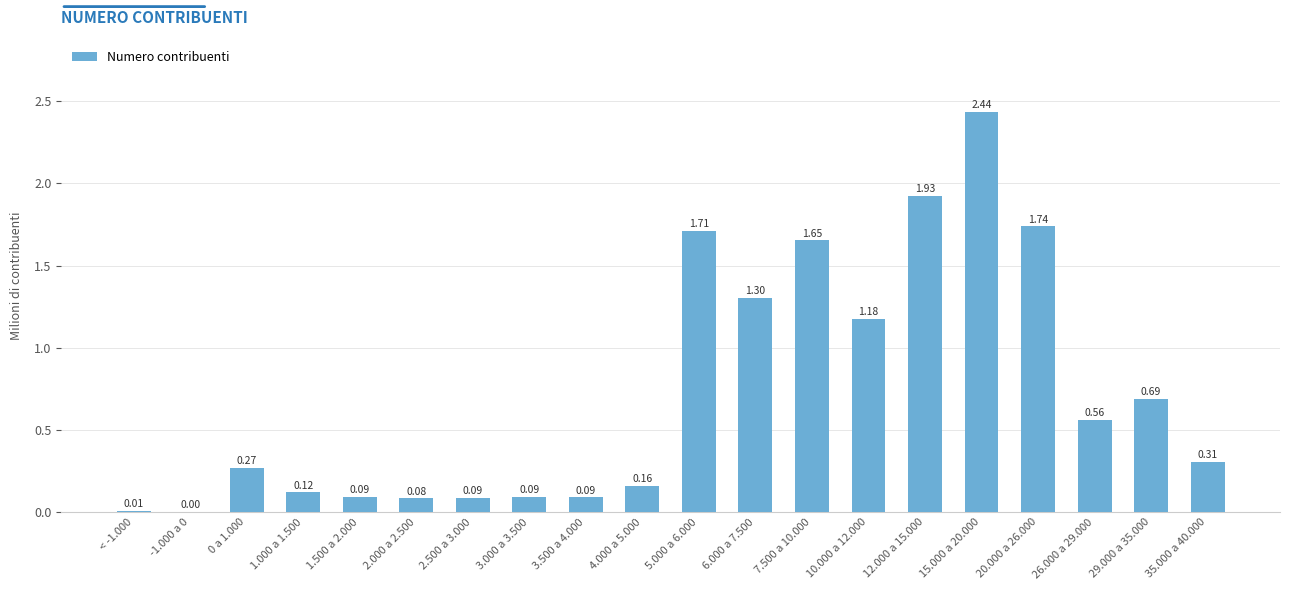

Between 7.500 a 10.000 and 3.500 a 4.000, which is larger?

7.500 a 10.000